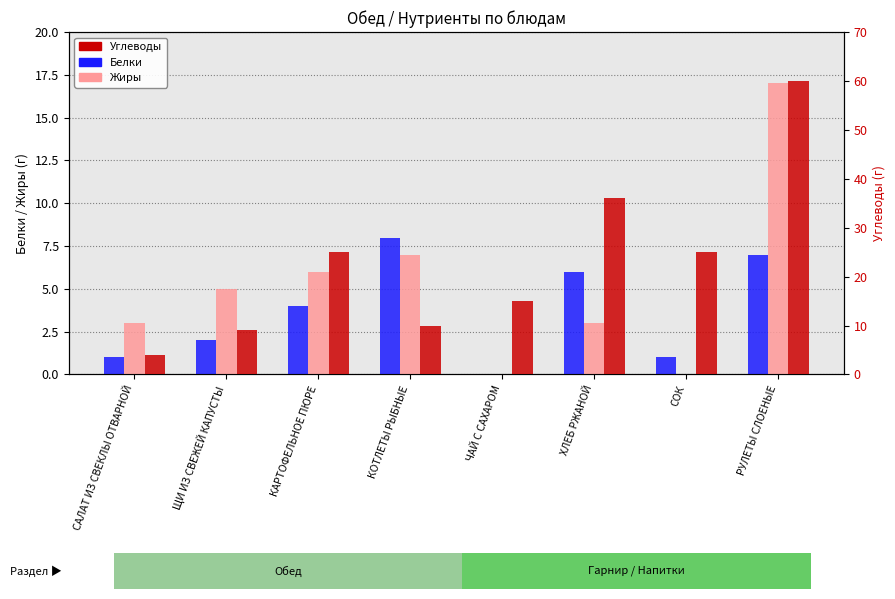

What is the label of the 1st bar from the right?

РУЛЕТЫ СЛОЕНЫЕ